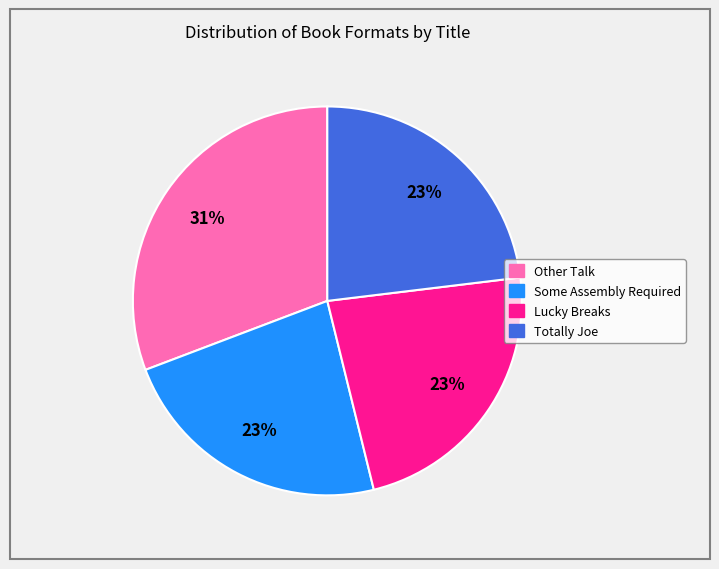

What percentage is the Lucky Breaks slice, to the nearest percent?

23%